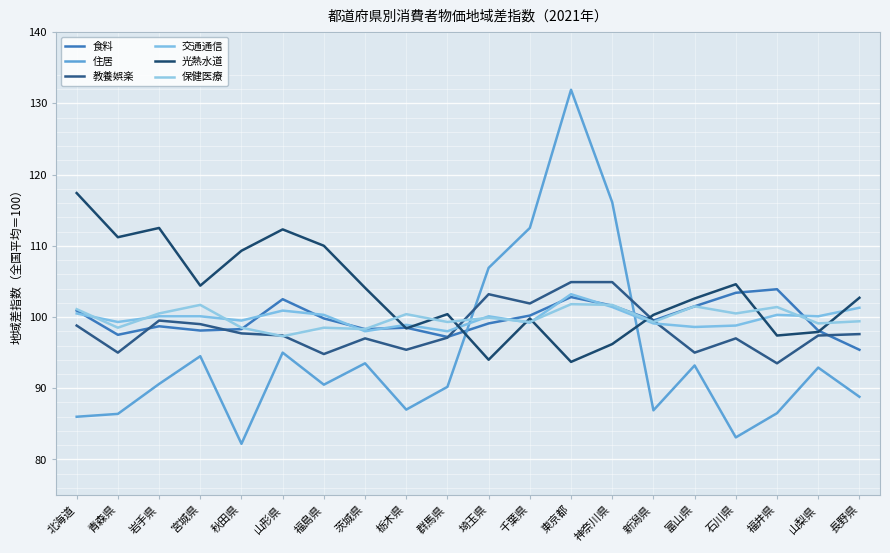

How many lines are shown in the chart?

6